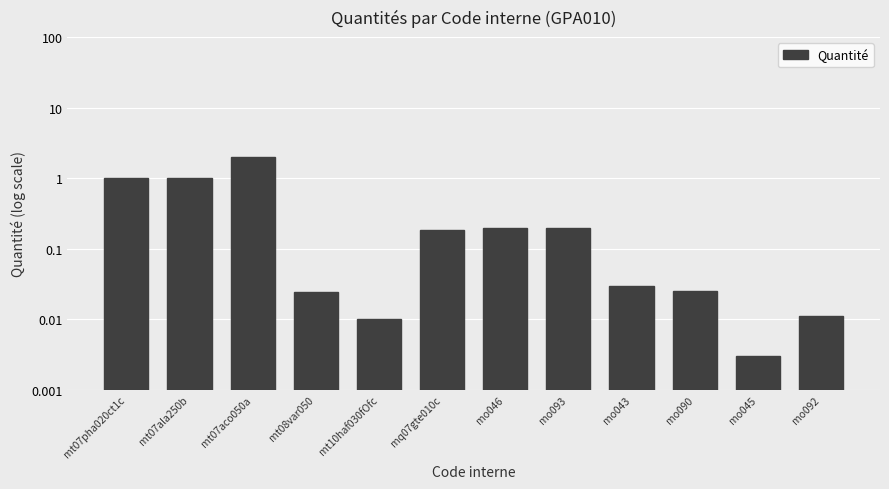

Are the bars grouped side by side (vs. stacked)?

No